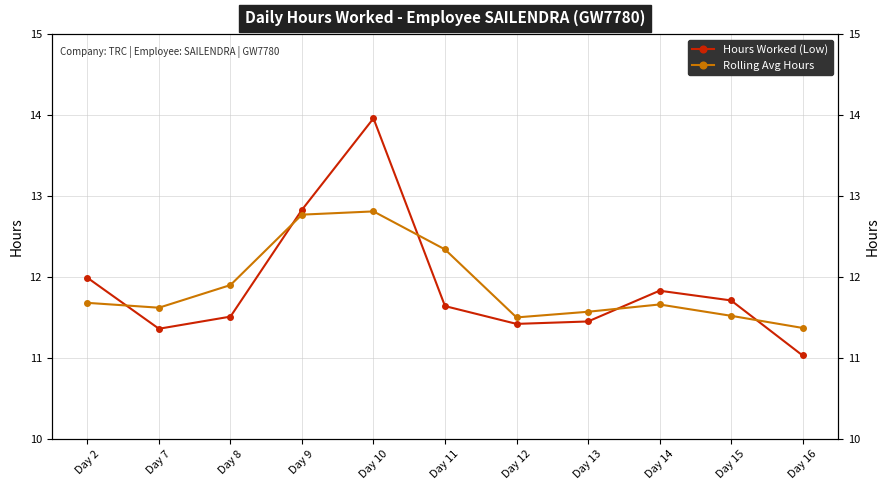

What is the sum of all Hours Worked (Low) values?

130.7